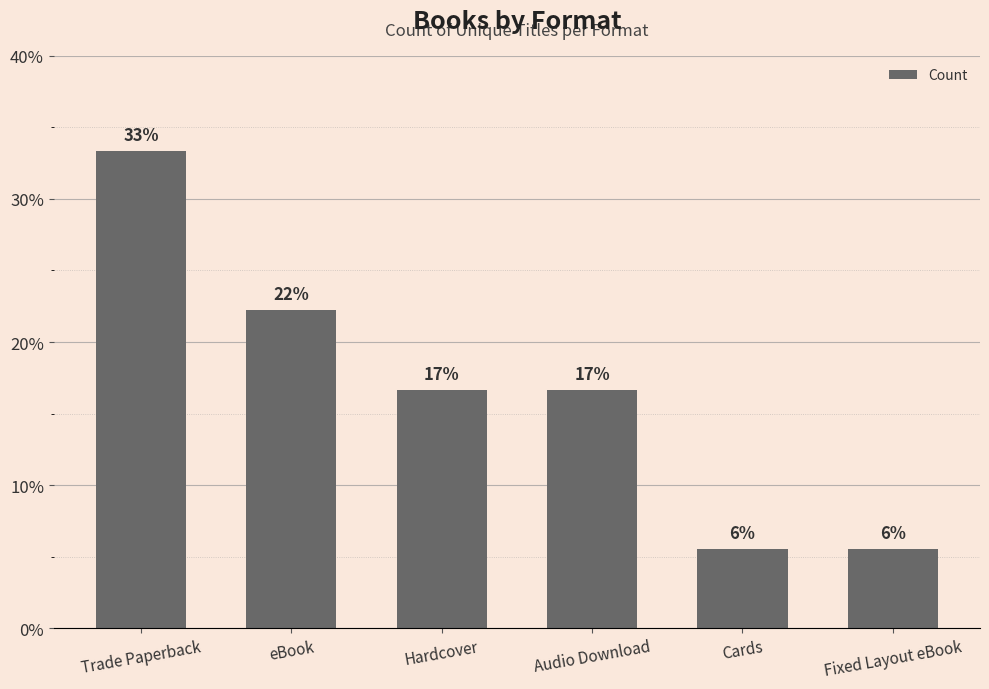

Are the bars horizontal?

No